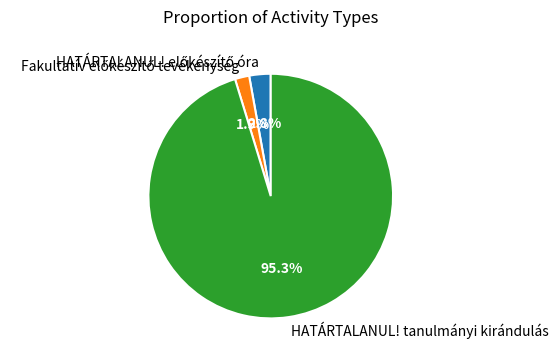

What portion of the pie excludes HATÁRTALANUL! tanulmányi kirándulás?

4.7%